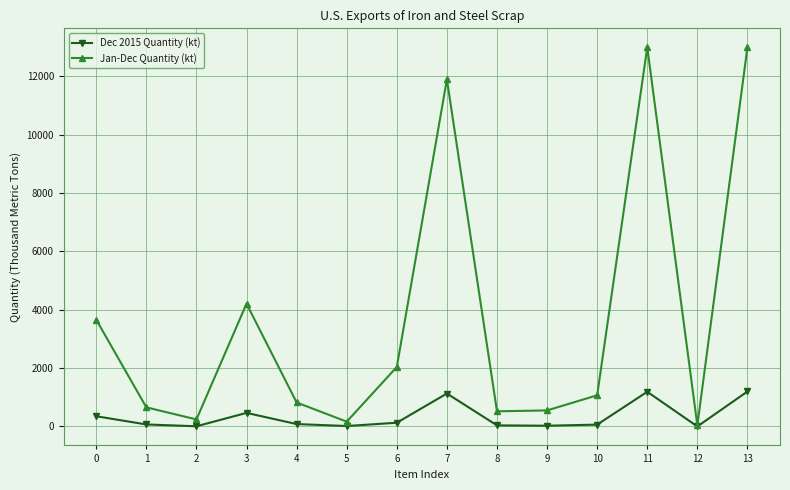

Which series has the largest total across all categories?

Jan-Dec Quantity (kt)